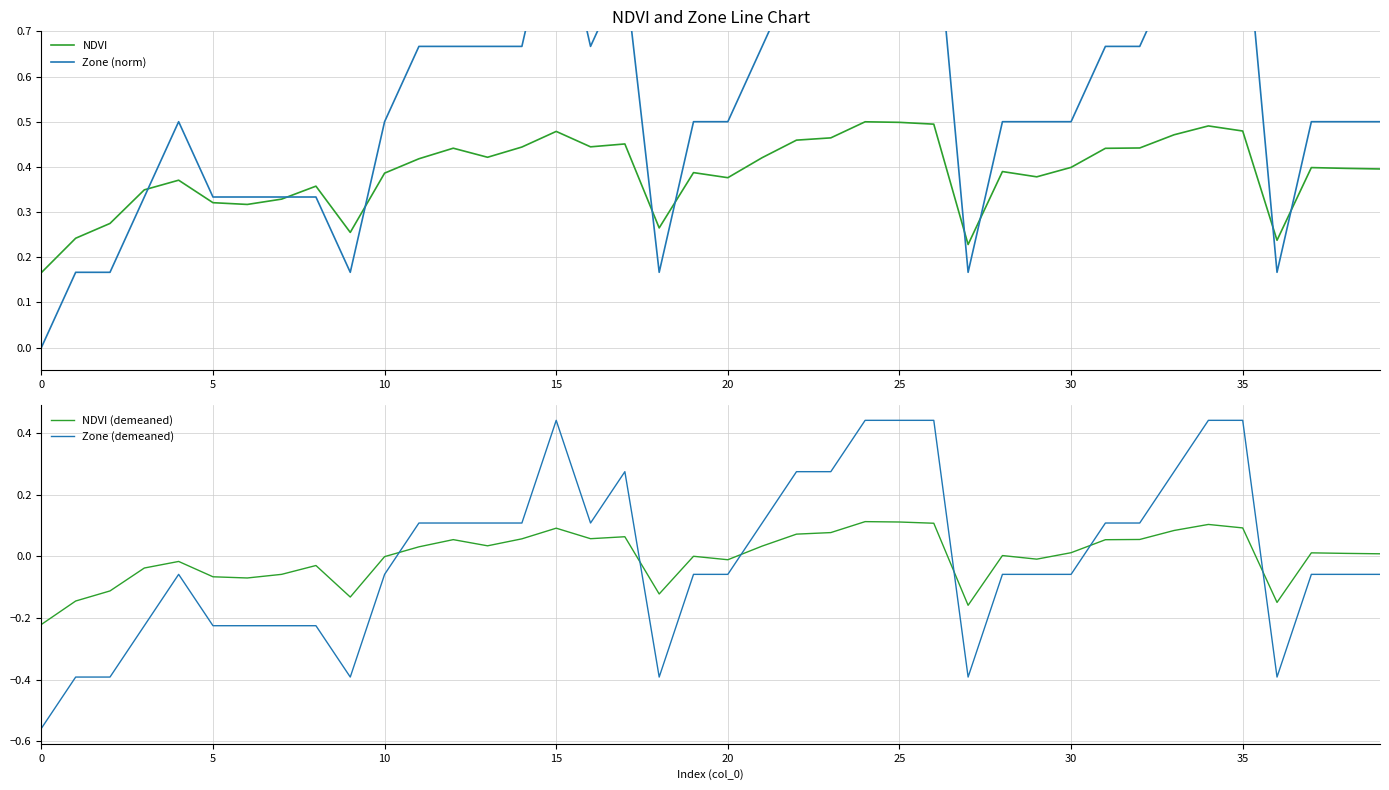

What is the sum of all Zone (norm) values?

22.3